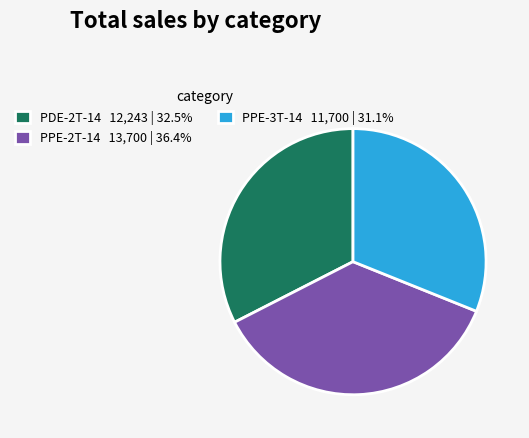

Does PDE-2T-14 12,243 | 32.5% account for over 50% of the chart?

No